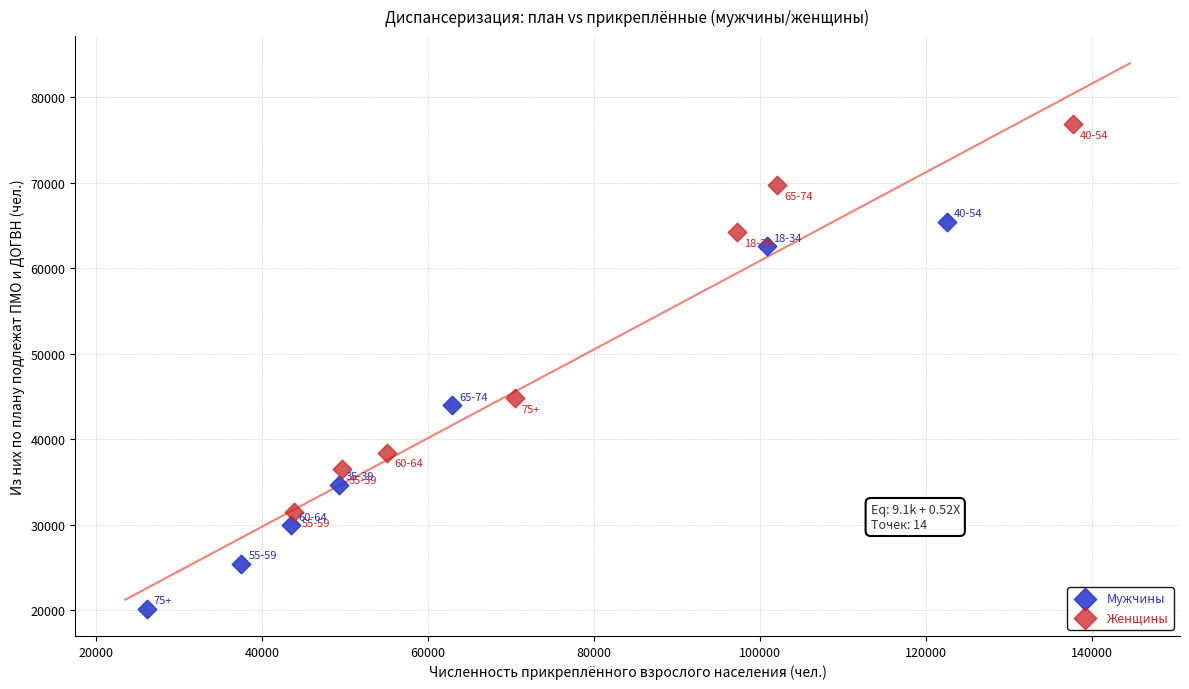

Which series reaches the maximum Y coordinate?

Женщины